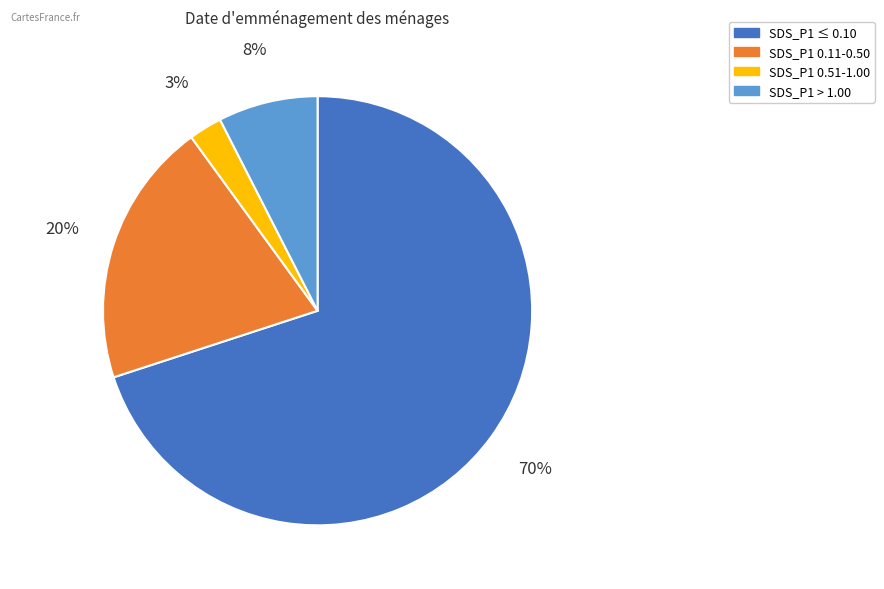

To the nearest percent, what is the average slice percentage?

25%